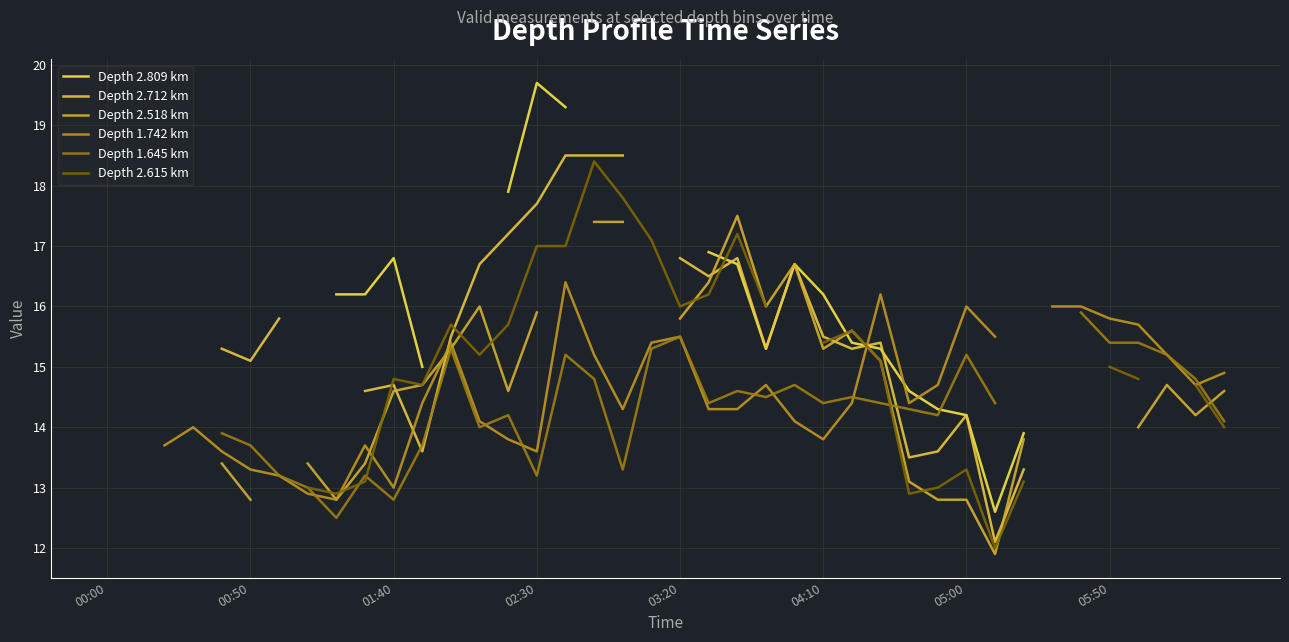

How many data points in Depth 2.809 km are above 16?

11